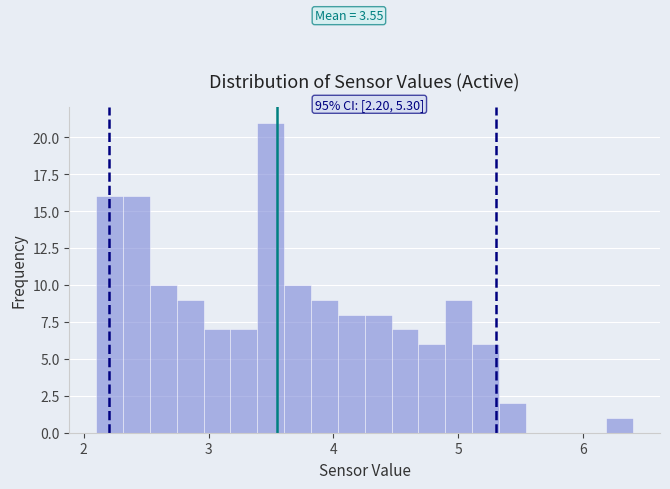

Read against the x-axis, roughly where is the centre of the tallest bar?

3.5